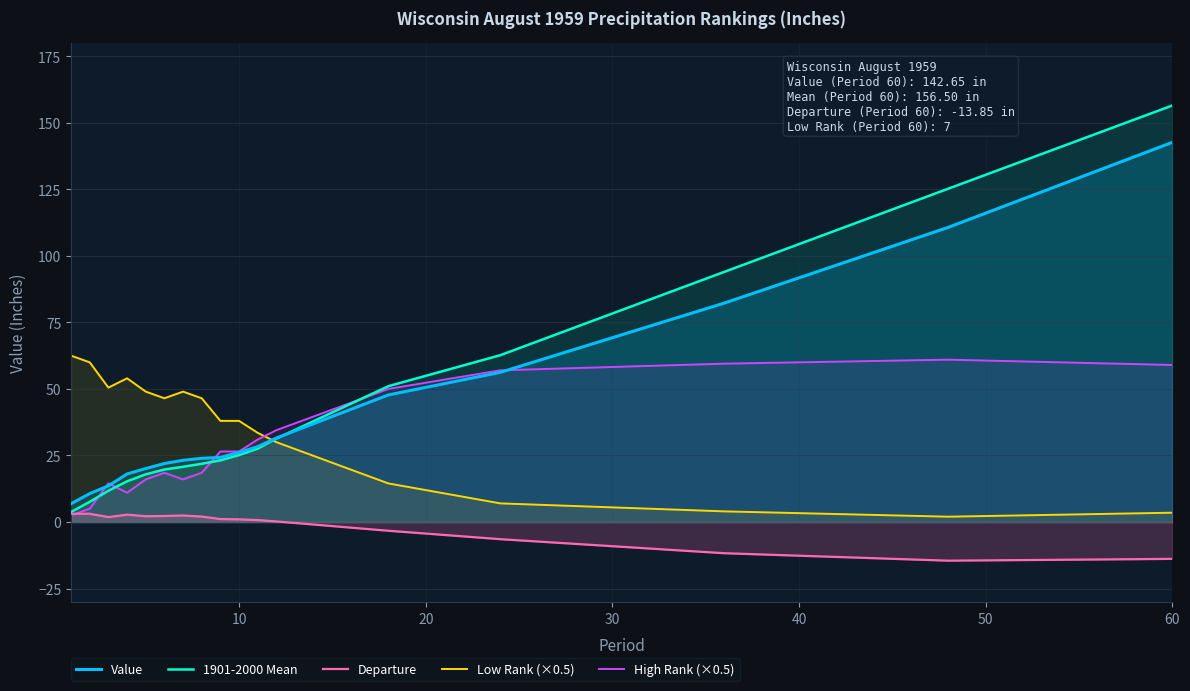

Which series has the widest spread of values?

1901-2000 Mean